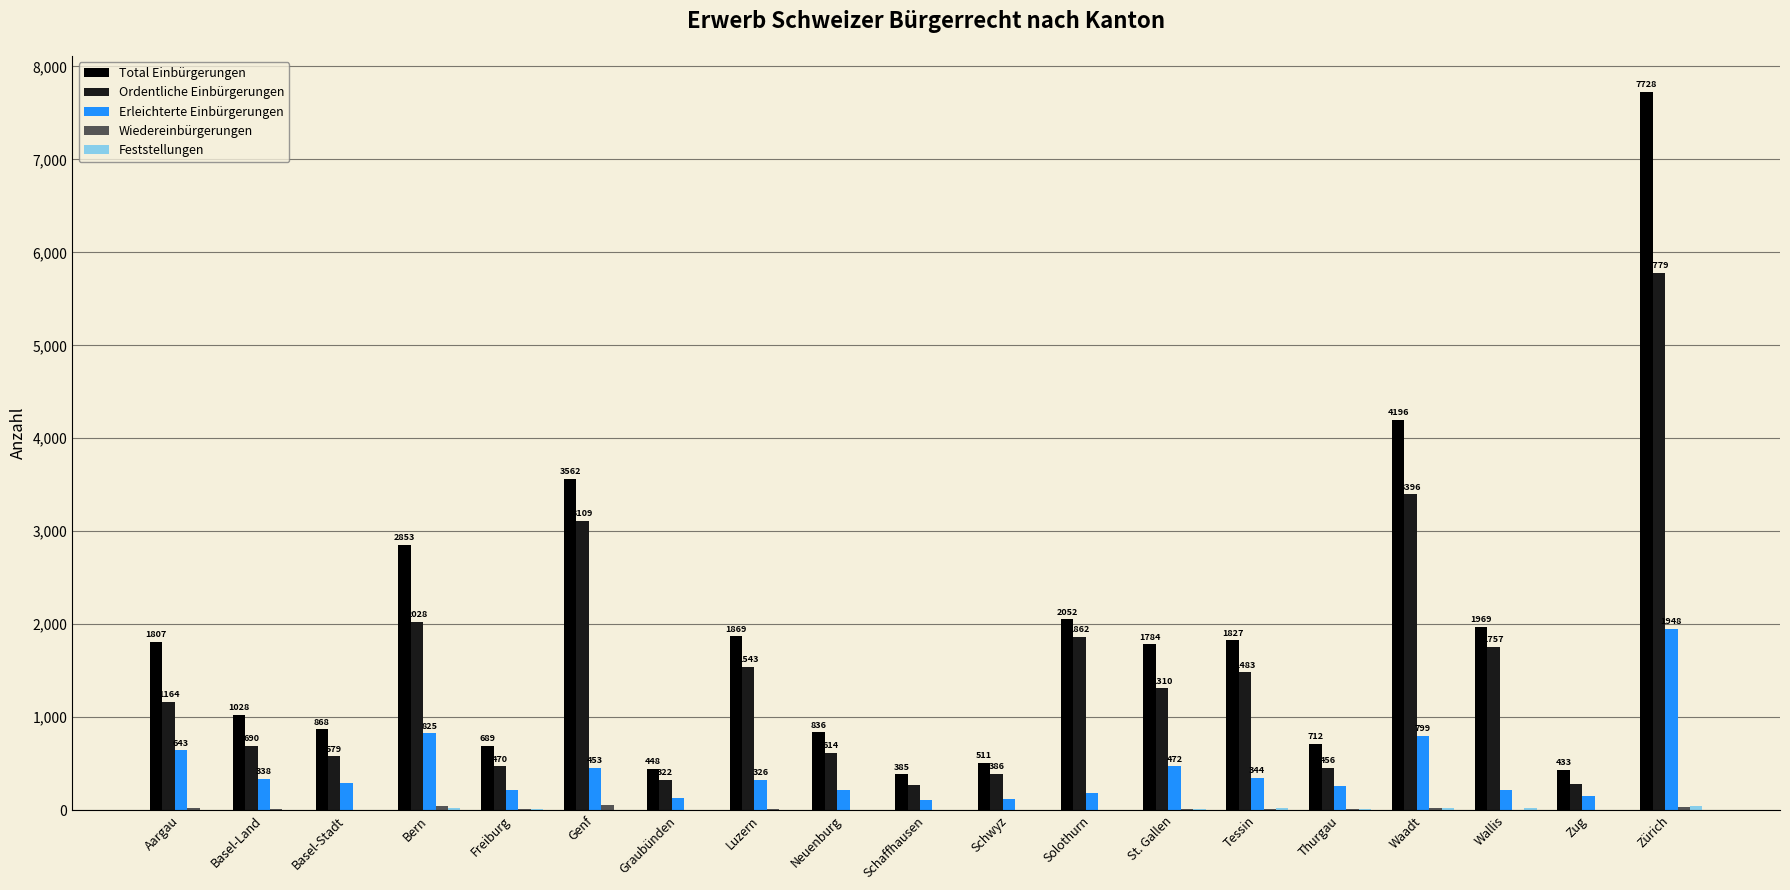

How many groups of bars are there?

19